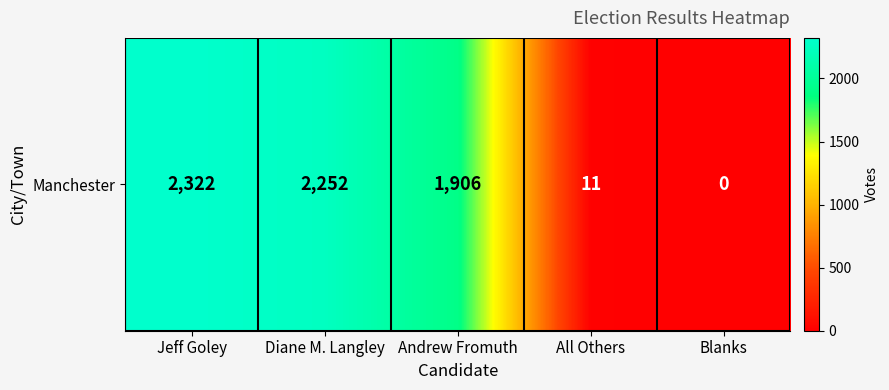

Rank the categories by value from lowest to highest.

Blanks, All Others, Andrew Fromuth, Diane M. Langley, Jeff Goley